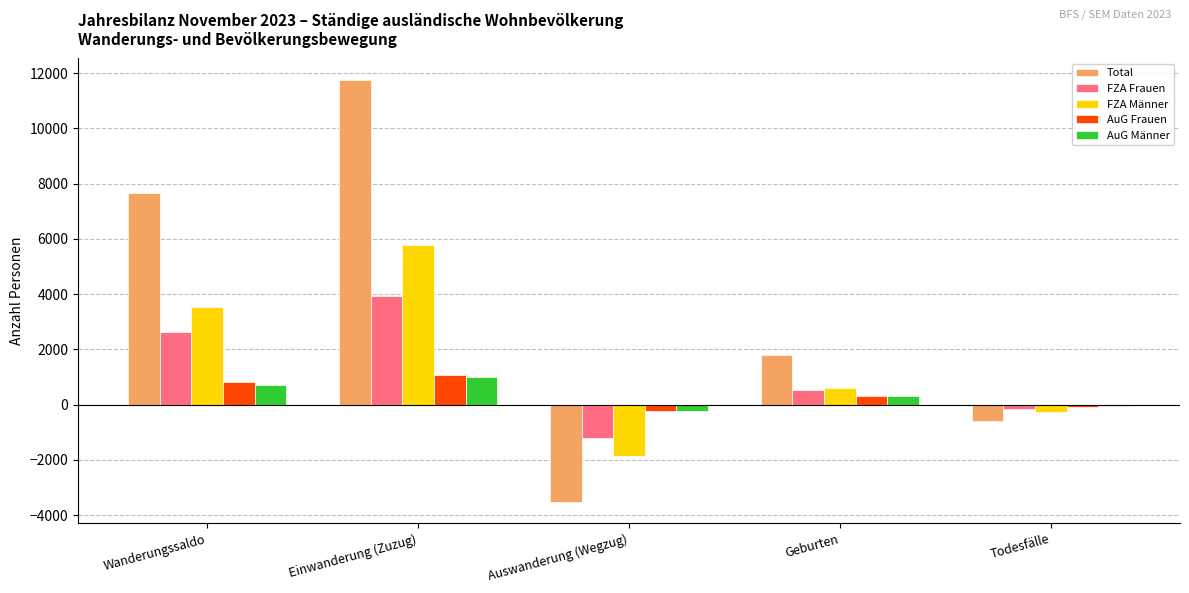

Count the AuG Frauen values in the range -73 to 807.

3